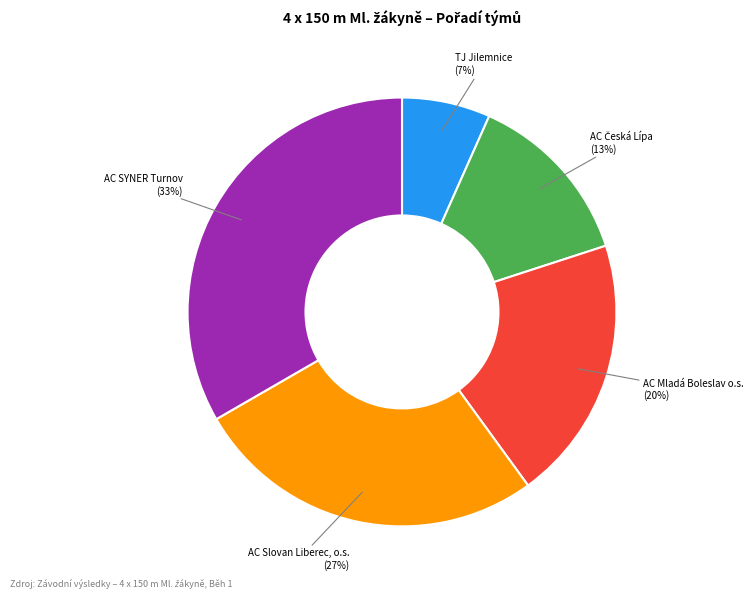

Which category has the biggest portion of the pie?

AC SYNER Turnov